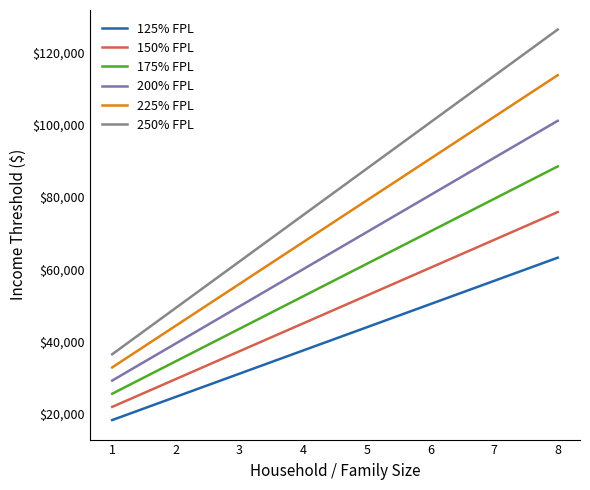

At which category is the sum across all series the highest?

8